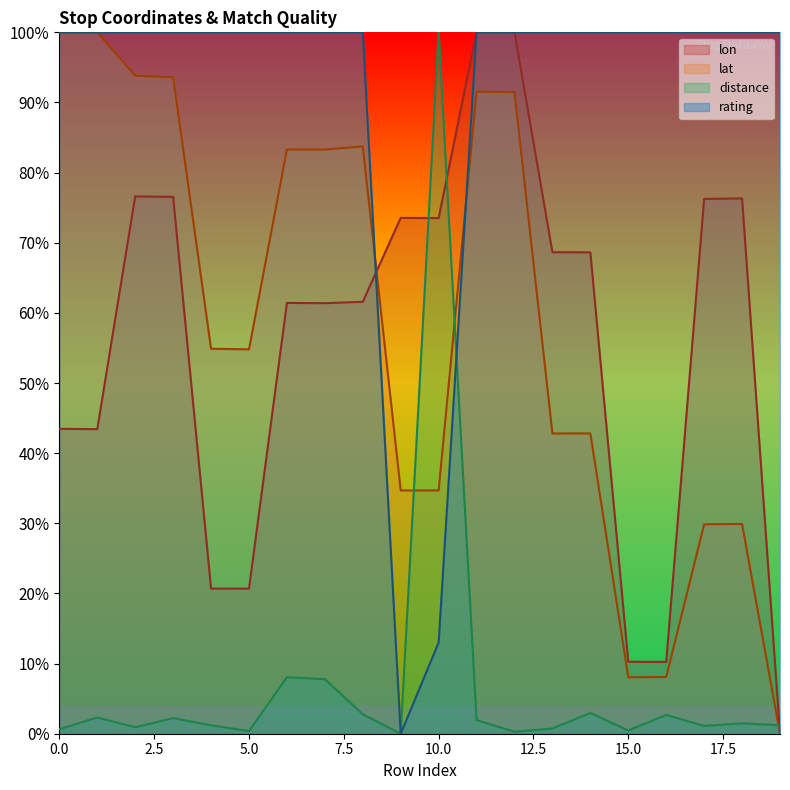

Is it true that distance equals 0.0 at 14?

False